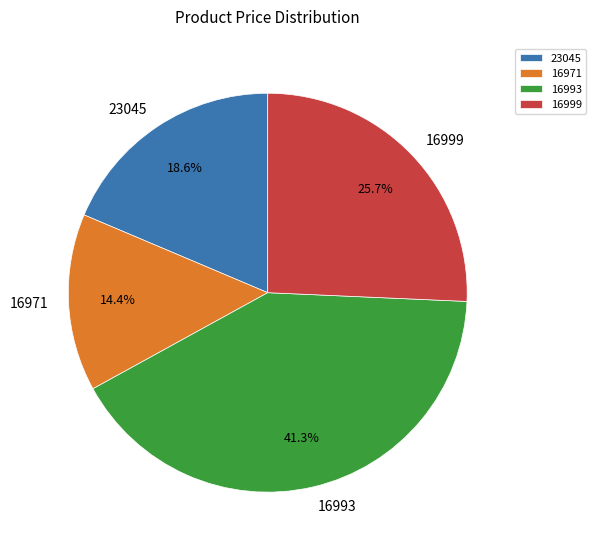

Which category has the smallest portion of the pie?

16971